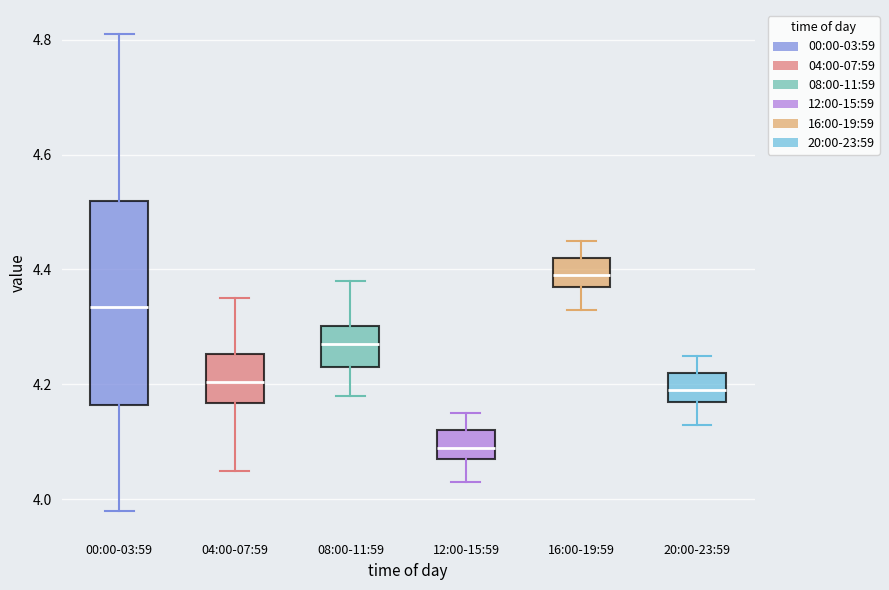

Which box is the tallest, from its lower edge to its upper edge?

00:00-03:59